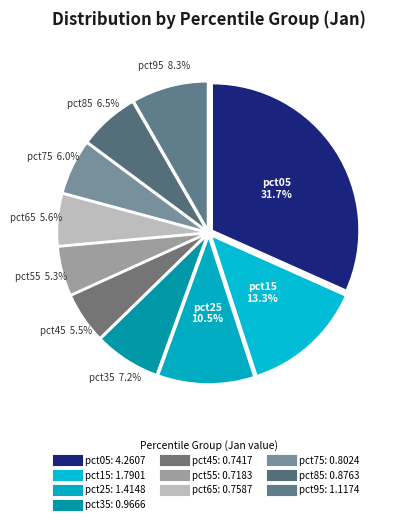

How many slices are in this pie chart?

10